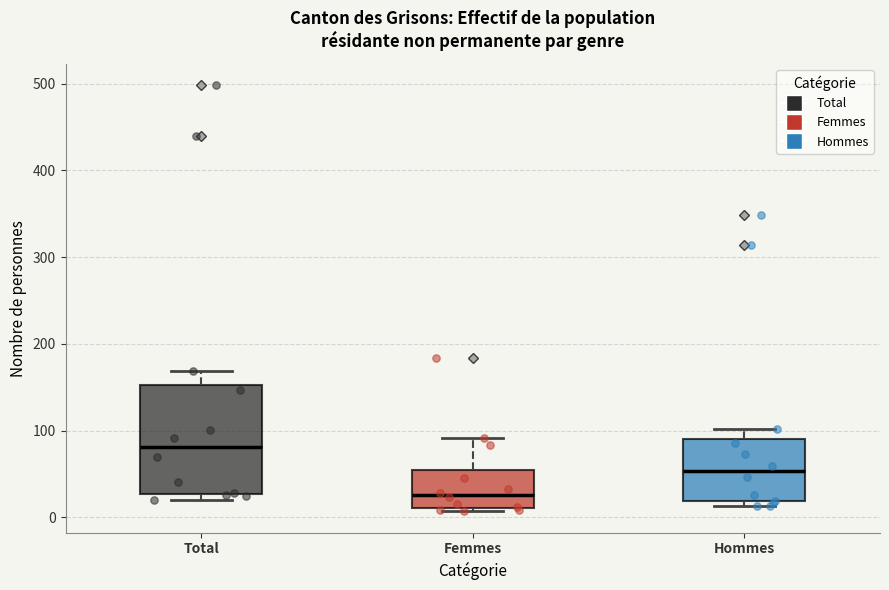

Where is the lower edge of the box for Hommes on the y-axis? The values are not printed on the chart, so give them approximately, as read against the axis.

20